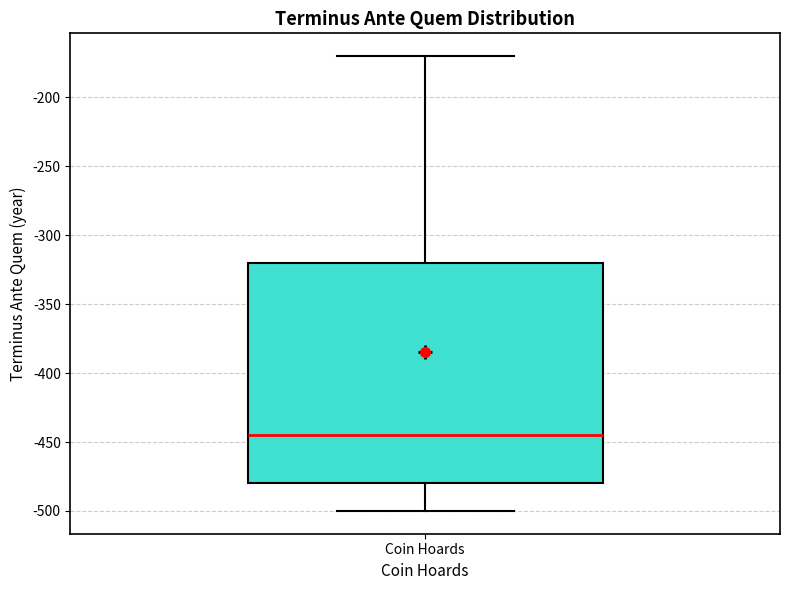

Transcribe this box plot: give where the median line is, the range the box spans, and where the two whiskers end, as read against the y-axis. The values are not printed on the chart, so give them approximately, as read against the axis.

median -445, box -480 to -320, whiskers -500 to -170